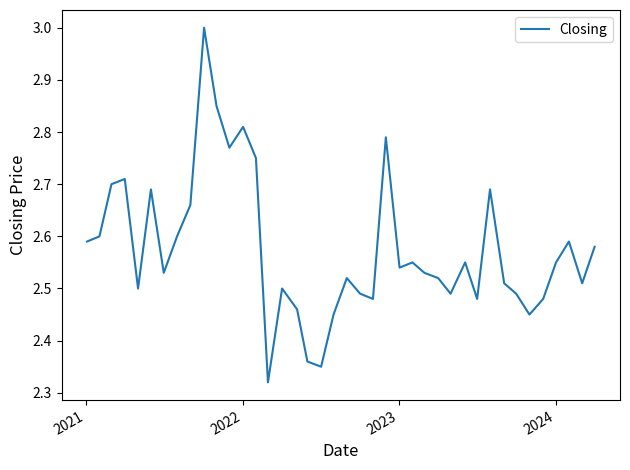

What is the greatest value displayed?

3.0